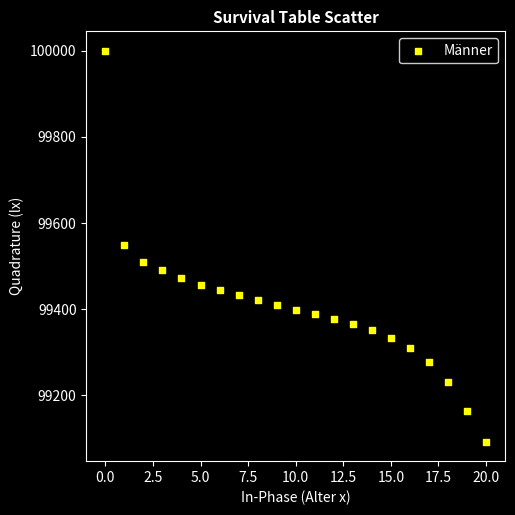

What is the range of Y values (max minus min)?

907.6